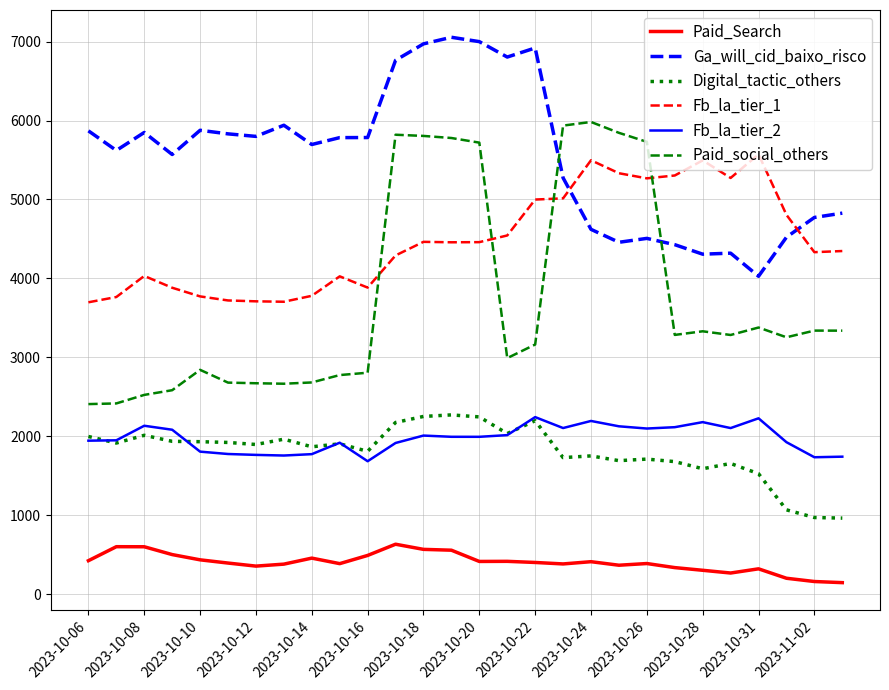

Which series has the largest total across all categories?

Ga_will_cid_baixo_risco